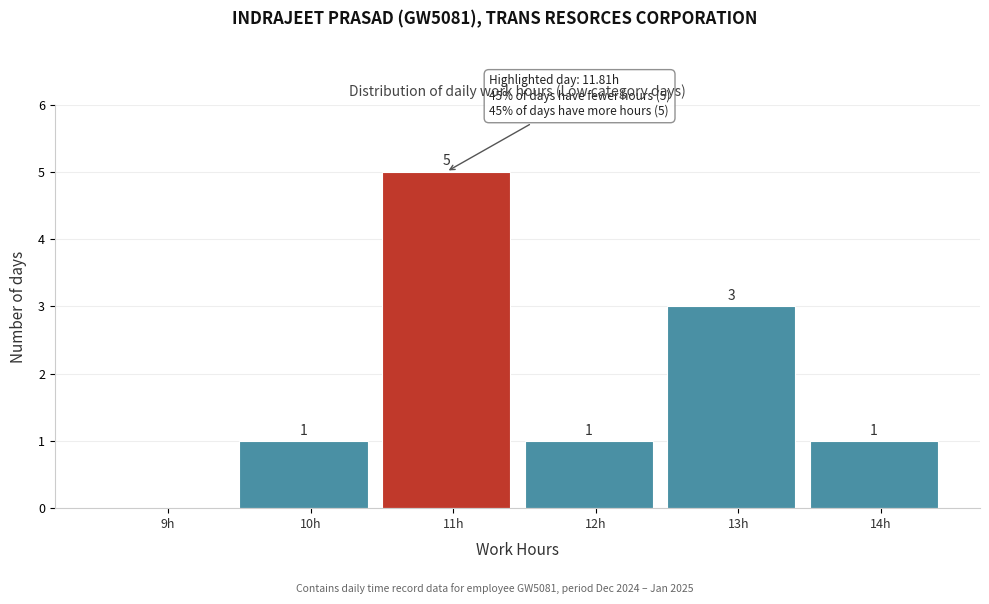

Reading left to right, transcribe all the data shown in this chart.

9h=0	10h=1	11h=5	12h=1	13h=3	14h=1